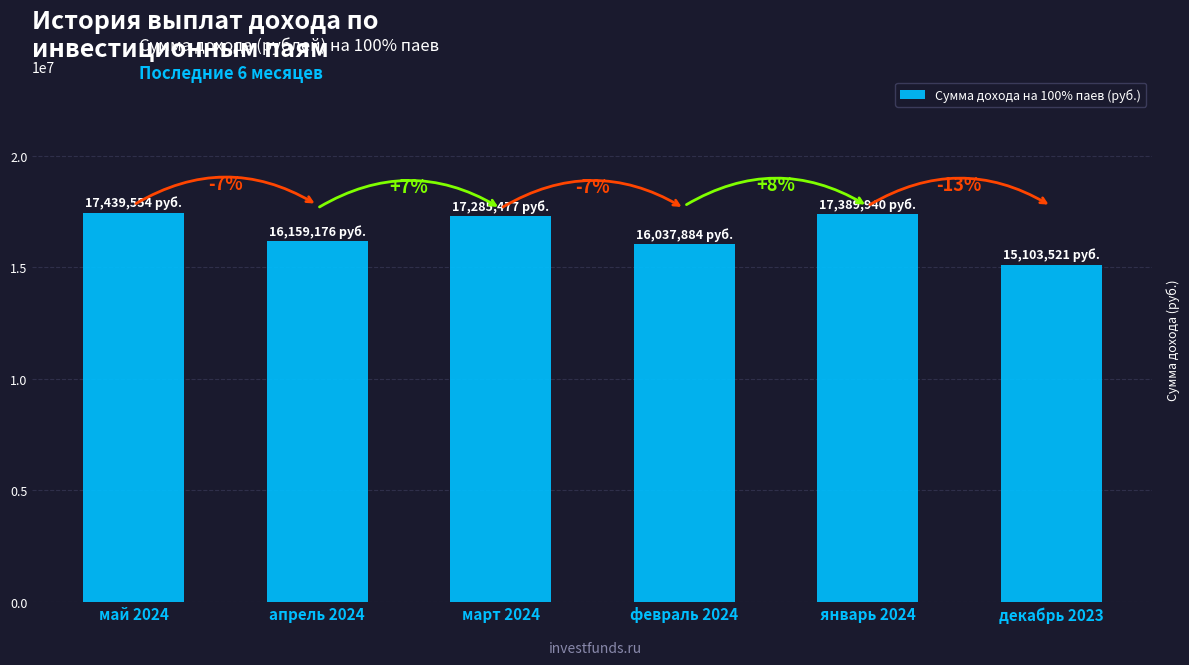

Are the bars horizontal?

No